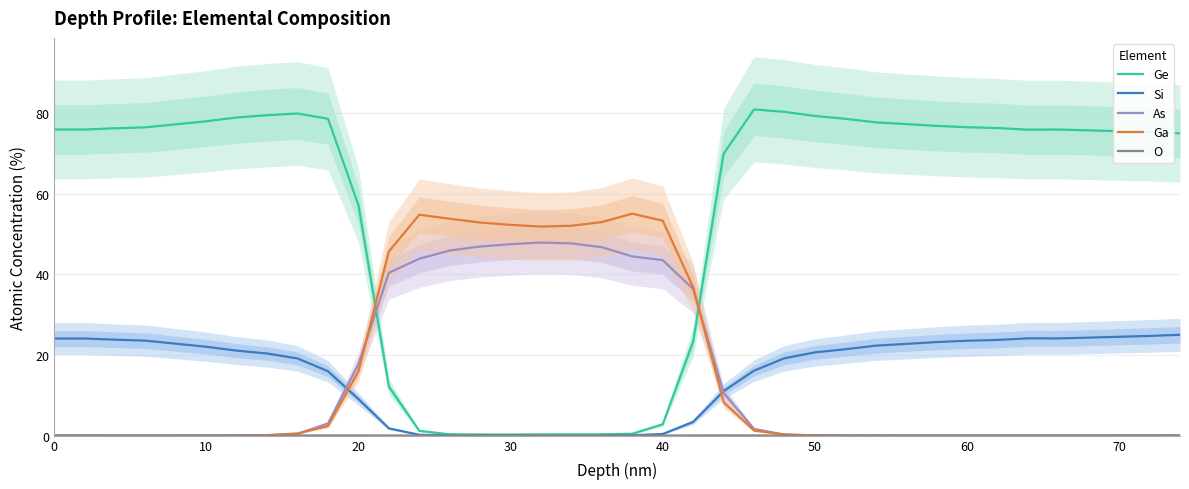

What is the highest value of the Ge series?

80.9